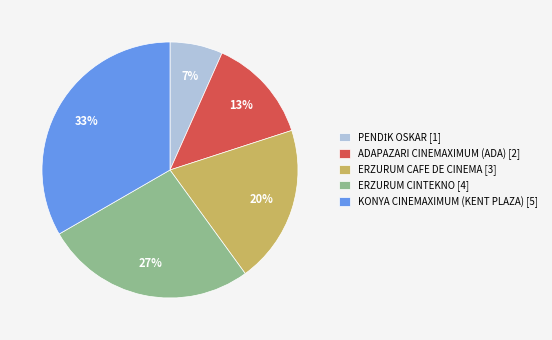

To the nearest percent, what portion does KONYA CINEMAXIMUM (KENT PLAZA) [5] represent?

33%